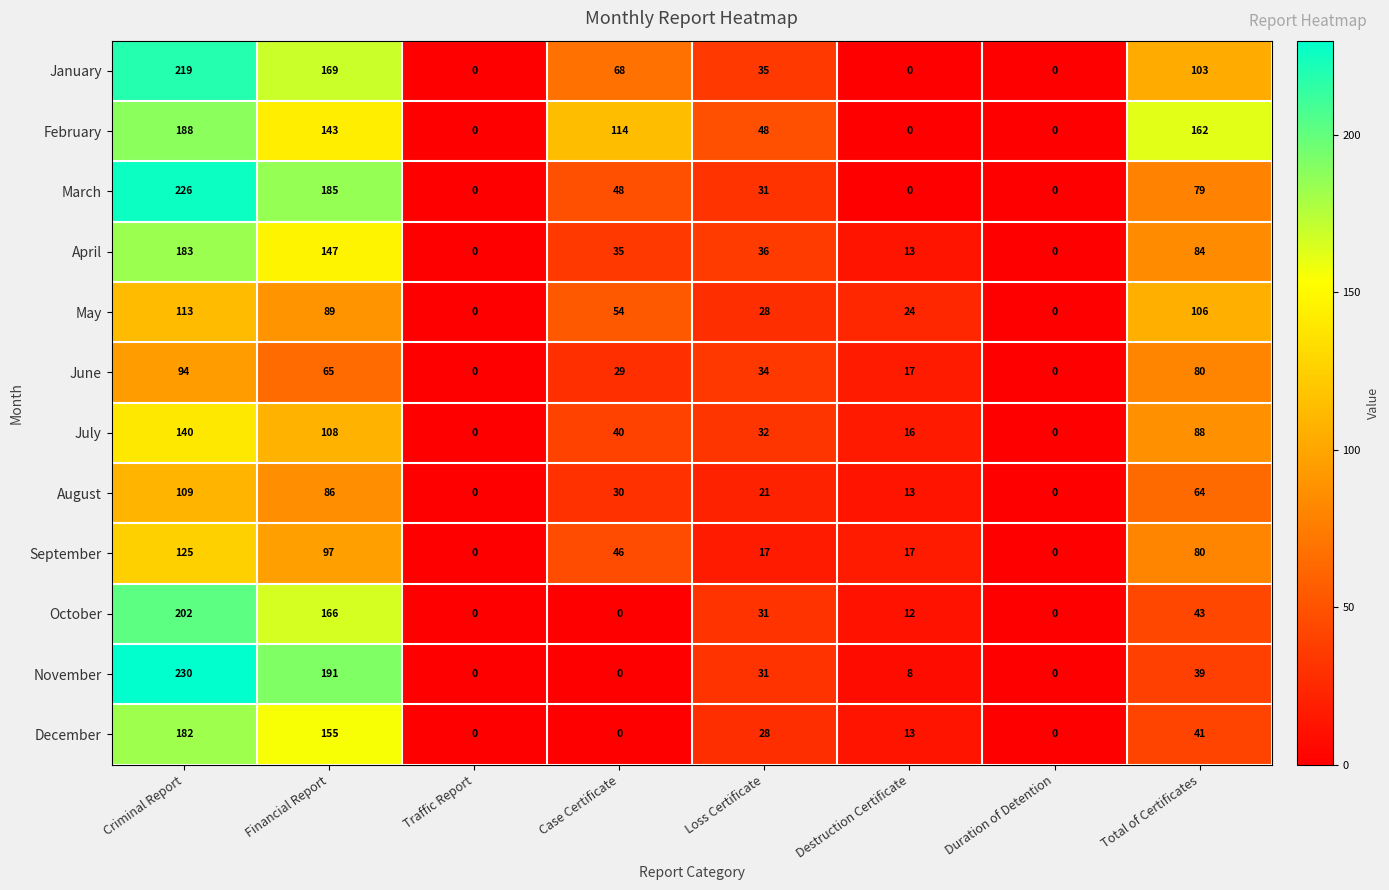

At how many categories does at least one series exceed 106?

4